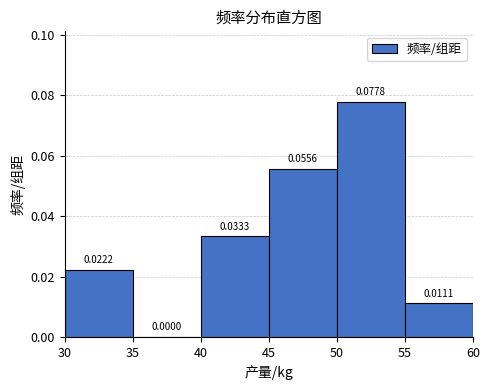

Reading left to right, list every bar in this chart as the range it spans on the x-axis followed by its height.

30 to 35: 0.0222
35 to 40: 0.0000
40 to 45: 0.0333
45 to 50: 0.0556
50 to 55: 0.0778
55 to 60: 0.0111